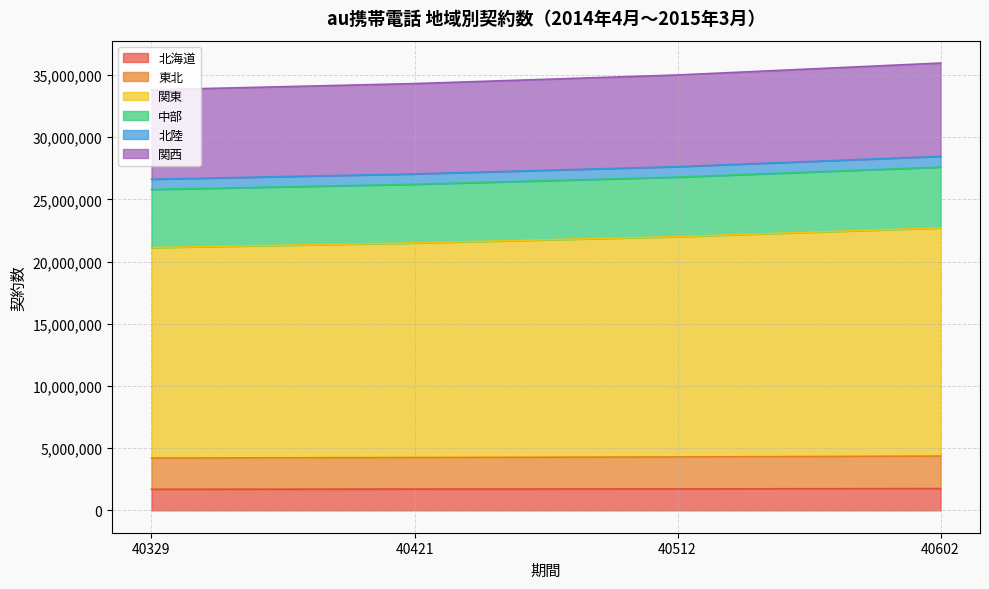

Which series has the widest spread of values?

関東